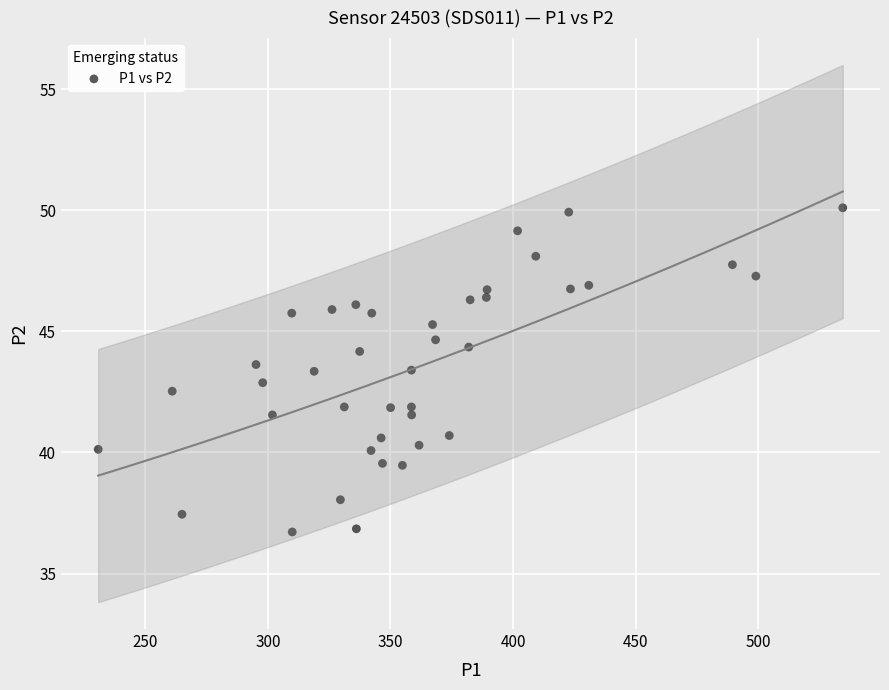

What is the range of X values (max minus min)?

303.6